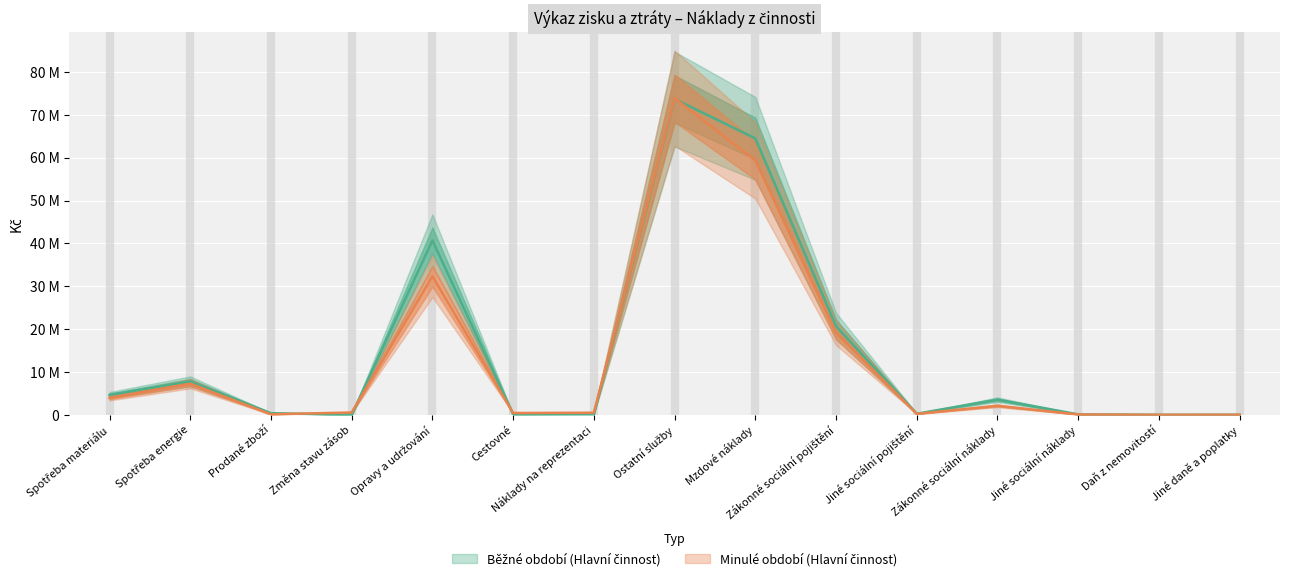

How many interior local peaks does the Běžné období (Hlavní činnost) series have?

4